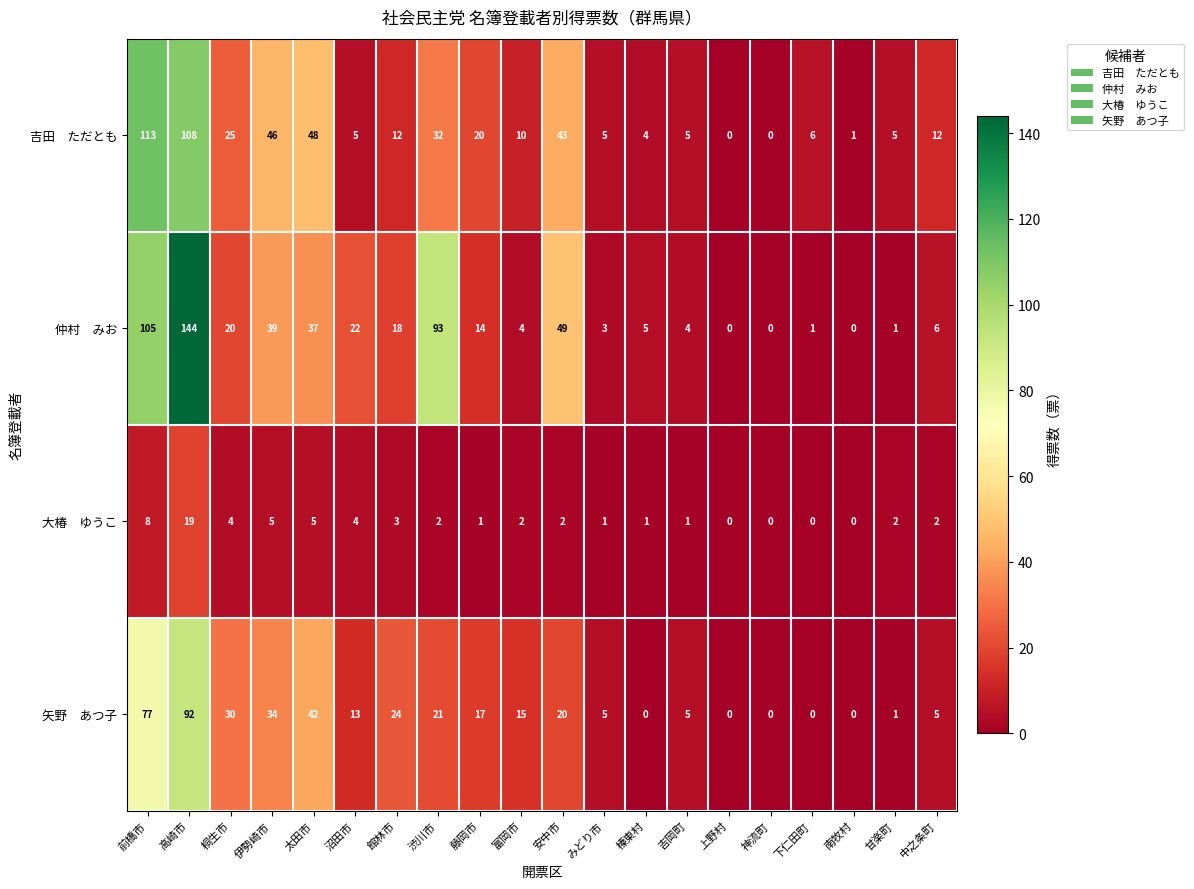

What is the difference between the highest and lowest values at 甘楽町?

4